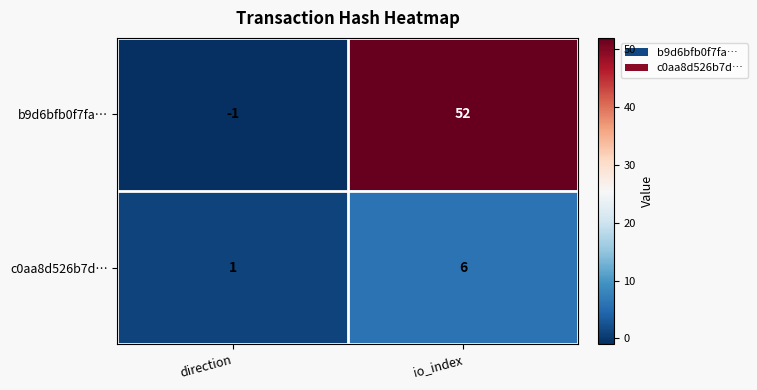

Reading left to right, transcribe all the data shown in this chart.

b9d6bfb0f7fa…: direction=-1	io_index=52
c0aa8d526b7d…: direction=1	io_index=6